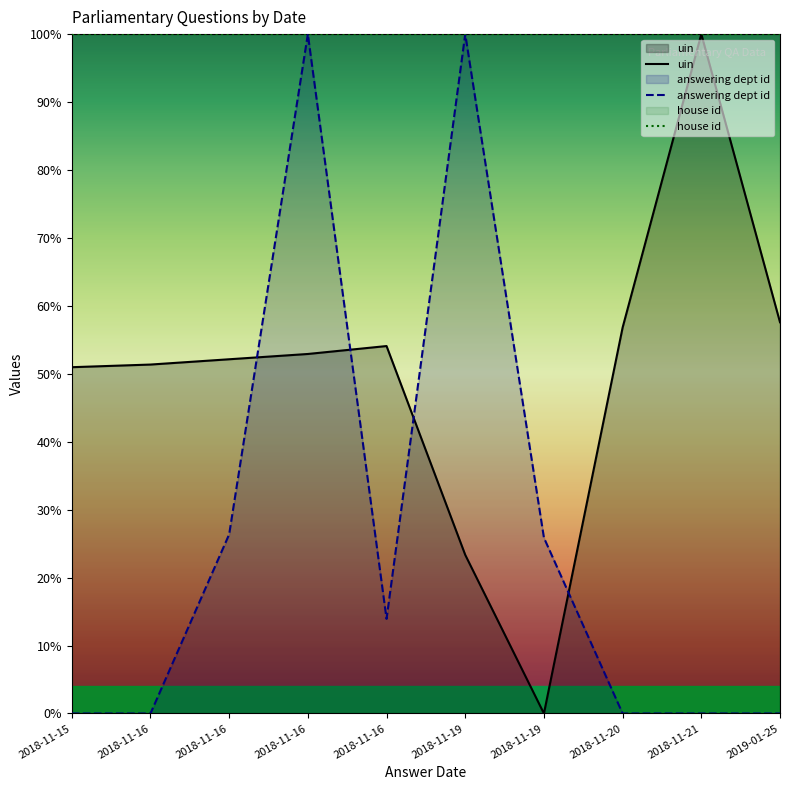

What value does the uin series have at 2018-11-21?

100.0